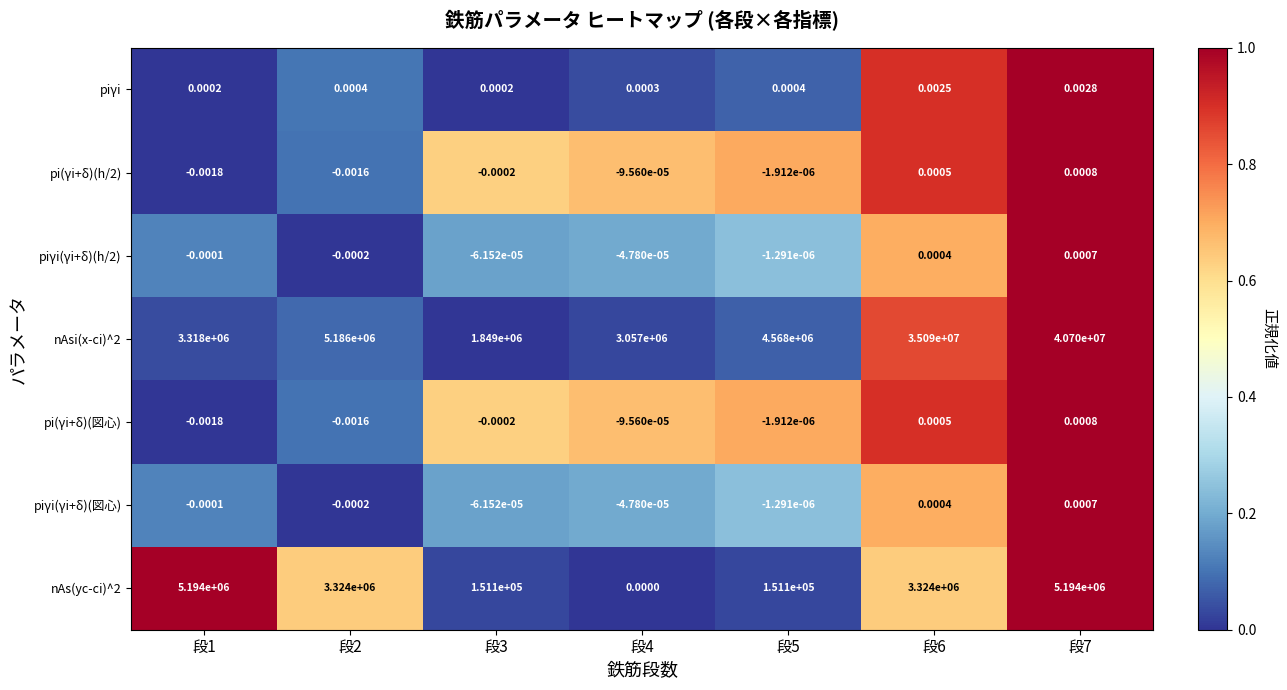

Is the value of pi(γi+δ)(図心) at 段5 greater than the value of piγi at 段5?

No